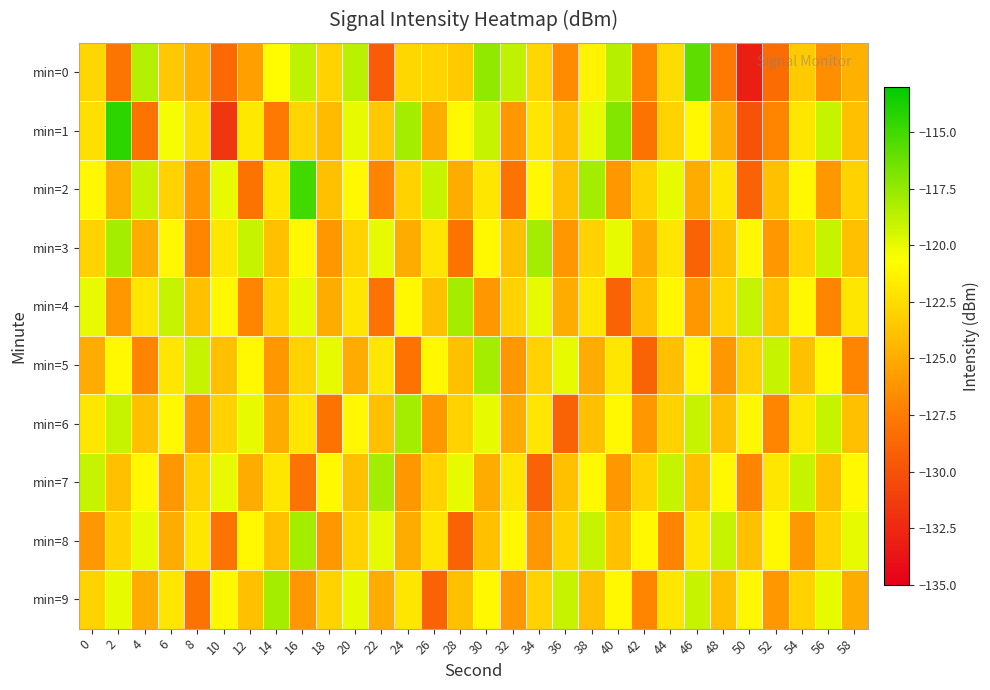

Reading left to right, what are all the values shown in this chart?

min=0: 0=-122.8	2=-127.9	4=-118.5	6=-123.5	8=-124.6	10=-128.6	12=-125.6	14=-120.9	16=-118.8	18=-123.0	20=-118.6	22=-129.4	24=-122.8	26=-122.9	28=-123.4	30=-117.4	32=-118.8	34=-122.8	36=-126.6	38=-121.3	40=-118.5	42=-127.0	44=-122.5	46=-115.9	48=-127.6	50=-133.2	52=-128.4	54=-123.5	56=-126.4	58=-124.8
min=1: 0=-122.3	2=-114.4	4=-128.0	6=-120.5	8=-122.5	10=-131.7	12=-121.9	14=-127.6	16=-122.8	18=-124.2	20=-120.0	22=-123.5	24=-118.0	26=-125.0	28=-121.0	30=-119.0	32=-126.0	34=-122.0	36=-124.0	38=-120.0	40=-117.0	42=-128.0	44=-123.0	46=-121.0	48=-125.0	50=-130.0	52=-127.0	54=-122.0	56=-119.0	58=-124.0
min=2: 0=-121.0	2=-125.0	4=-119.0	6=-123.0	8=-126.0	10=-120.0	12=-128.0	14=-122.0	16=-115.0	18=-124.0	20=-121.0	22=-127.0	24=-123.0	26=-119.0	28=-125.0	30=-122.0	32=-128.0	34=-121.0	36=-124.0	38=-118.0	40=-126.0	42=-123.0	44=-120.0	46=-125.0	48=-122.0	50=-129.0	52=-124.0	54=-121.0	56=-126.0	58=-123.0
min=3: 0=-123.0	2=-118.0	4=-125.0	6=-121.0	8=-127.0	10=-122.0	12=-119.0	14=-124.0	16=-121.0	18=-126.0	20=-123.0	22=-120.0	24=-125.0	26=-122.0	28=-128.0	30=-121.0	32=-124.0	34=-118.0	36=-126.0	38=-123.0	40=-120.0	42=-125.0	44=-122.0	46=-129.0	48=-124.0	50=-121.0	52=-126.0	54=-123.0	56=-119.0	58=-124.0
min=4: 0=-120.0	2=-126.0	4=-122.0	6=-119.0	8=-124.0	10=-121.0	12=-127.0	14=-123.0	16=-120.0	18=-125.0	20=-122.0	22=-128.0	24=-121.0	26=-124.0	28=-118.0	30=-126.0	32=-123.0	34=-120.0	36=-125.0	38=-122.0	40=-129.0	42=-124.0	44=-121.0	46=-126.0	48=-123.0	50=-119.0	52=-124.0	54=-121.0	56=-127.0	58=-122.0
min=5: 0=-125.0	2=-121.0	4=-127.0	6=-122.0	8=-119.0	10=-124.0	12=-121.0	14=-126.0	16=-123.0	18=-120.0	20=-125.0	22=-122.0	24=-128.0	26=-121.0	28=-124.0	30=-118.0	32=-126.0	34=-123.0	36=-120.0	38=-125.0	40=-122.0	42=-129.0	44=-124.0	46=-121.0	48=-126.0	50=-123.0	52=-119.0	54=-124.0	56=-121.0	58=-127.0
min=6: 0=-122.0	2=-119.0	4=-124.0	6=-121.0	8=-126.0	10=-123.0	12=-120.0	14=-125.0	16=-122.0	18=-128.0	20=-121.0	22=-124.0	24=-118.0	26=-126.0	28=-123.0	30=-120.0	32=-125.0	34=-122.0	36=-129.0	38=-124.0	40=-121.0	42=-126.0	44=-123.0	46=-119.0	48=-124.0	50=-121.0	52=-127.0	54=-122.0	56=-119.0	58=-124.0
min=7: 0=-119.0	2=-124.0	4=-121.0	6=-126.0	8=-123.0	10=-120.0	12=-125.0	14=-122.0	16=-128.0	18=-121.0	20=-124.0	22=-118.0	24=-126.0	26=-123.0	28=-120.0	30=-125.0	32=-122.0	34=-129.0	36=-124.0	38=-121.0	40=-126.0	42=-123.0	44=-119.0	46=-124.0	48=-121.0	50=-127.0	52=-122.0	54=-119.0	56=-124.0	58=-121.0
min=8: 0=-126.0	2=-123.0	4=-120.0	6=-125.0	8=-122.0	10=-128.0	12=-121.0	14=-124.0	16=-118.0	18=-126.0	20=-123.0	22=-120.0	24=-125.0	26=-122.0	28=-129.0	30=-124.0	32=-121.0	34=-126.0	36=-123.0	38=-119.0	40=-124.0	42=-121.0	44=-127.0	46=-122.0	48=-119.0	50=-124.0	52=-121.0	54=-126.0	56=-123.0	58=-120.0
min=9: 0=-123.0	2=-120.0	4=-125.0	6=-122.0	8=-128.0	10=-121.0	12=-124.0	14=-118.0	16=-126.0	18=-123.0	20=-120.0	22=-125.0	24=-122.0	26=-129.0	28=-124.0	30=-121.0	32=-126.0	34=-123.0	36=-119.0	38=-124.0	40=-121.0	42=-127.0	44=-122.0	46=-119.0	48=-124.0	50=-121.0	52=-126.0	54=-123.0	56=-120.0	58=-125.0